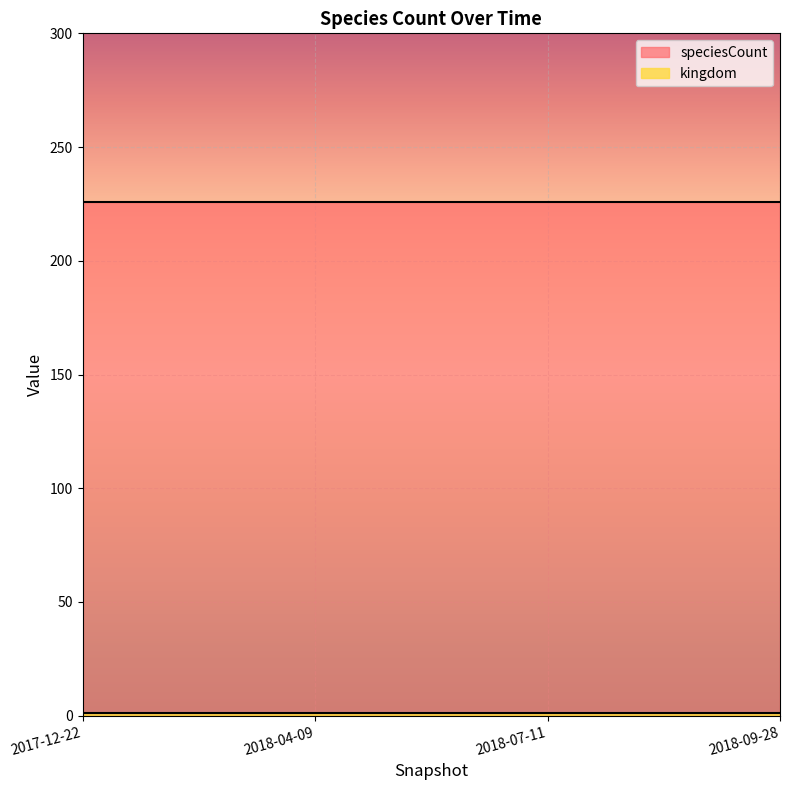

The value of speciesCount at 2018-09-28 is 226. True or false?

True